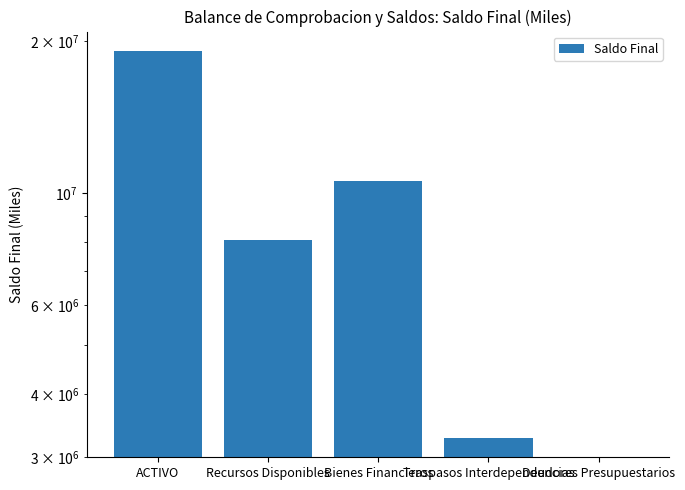

Count the number of values greater than 8077171.

2